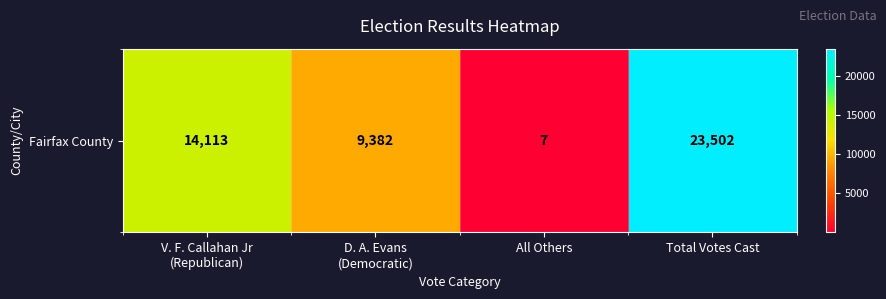

At which label is the value closest to 11754?

V. F. Callahan Jr
(Republican)